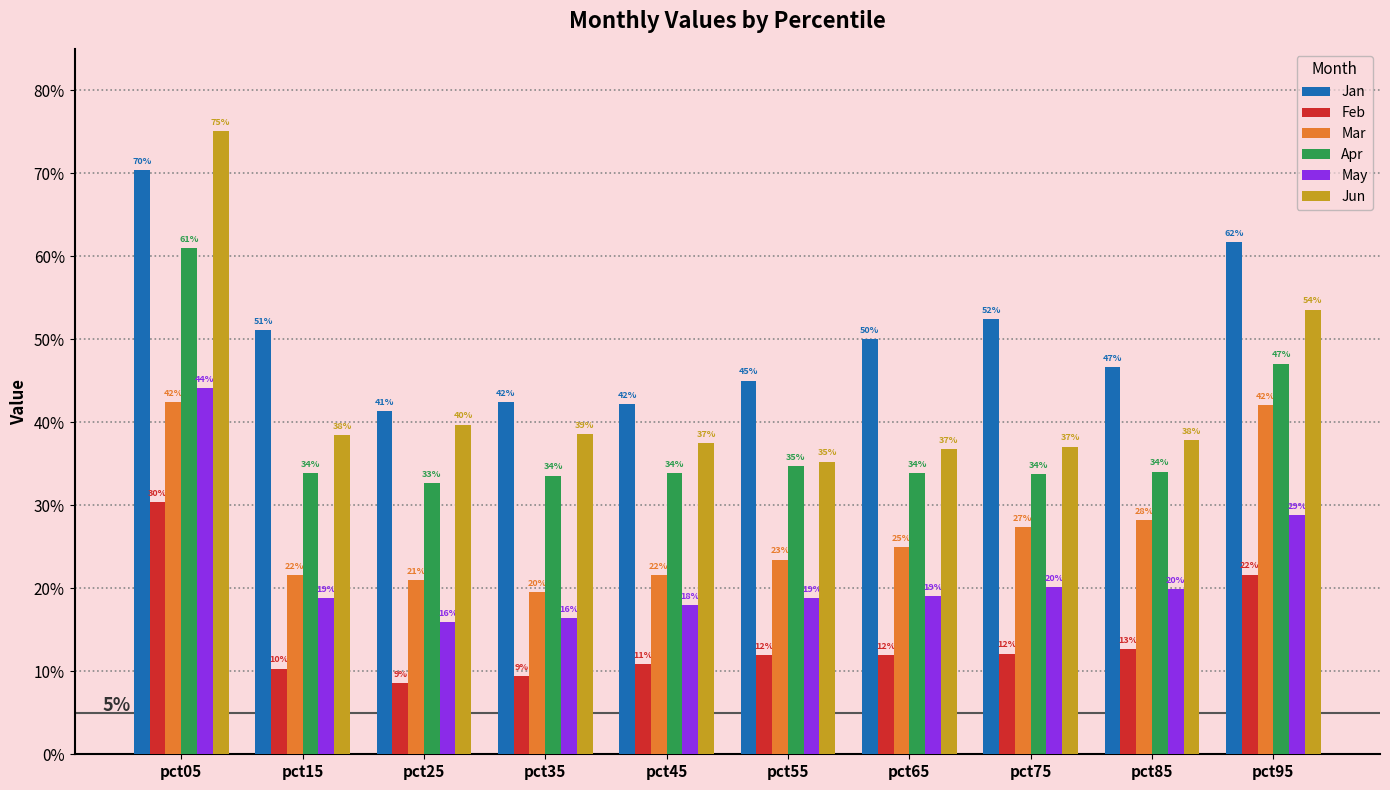

What are all the series names shown in the legend?

Jan, Feb, Mar, Apr, May, Jun